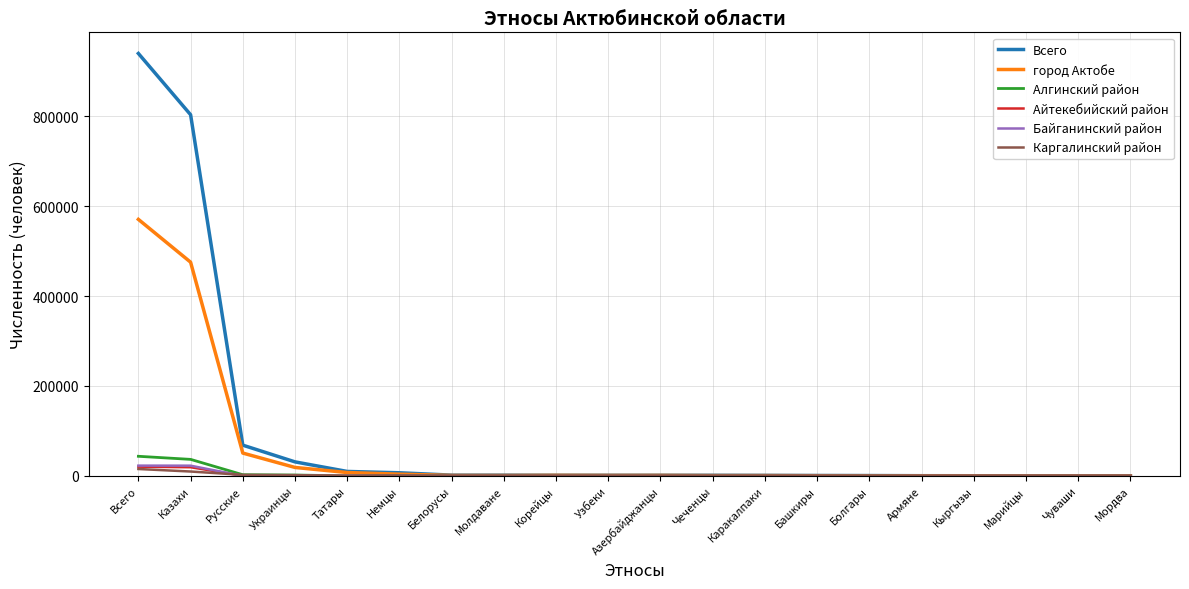

What is the maximum value shown in the chart?

939405